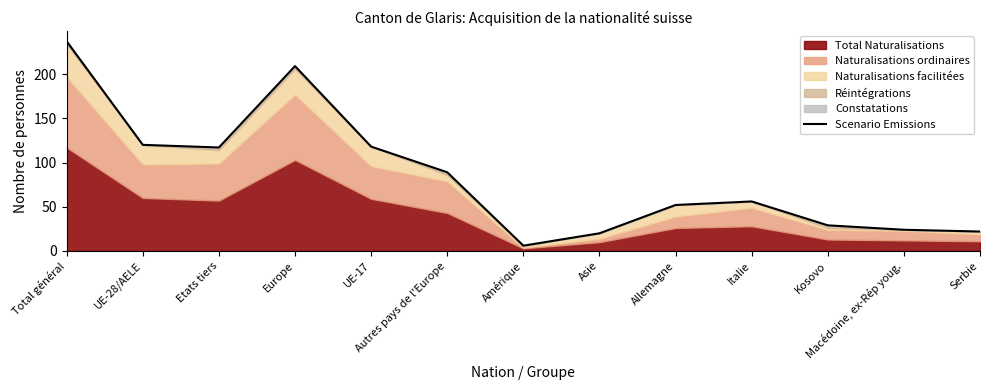

What position from the left is Total général?

1